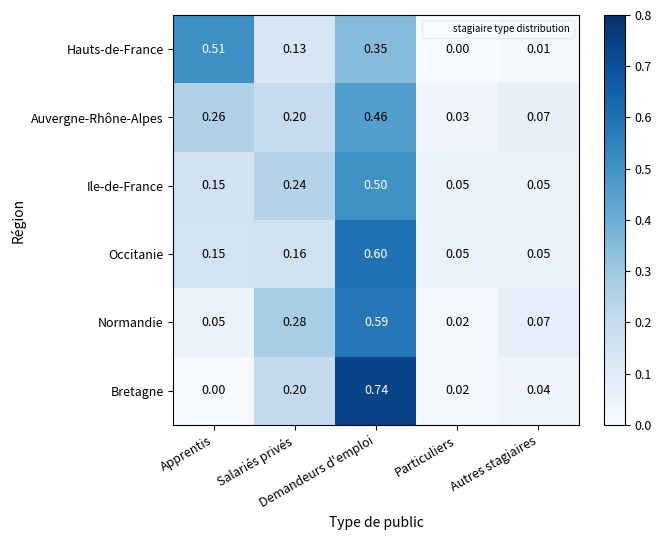

What is the total value across all series at Salariés privés?

1.2